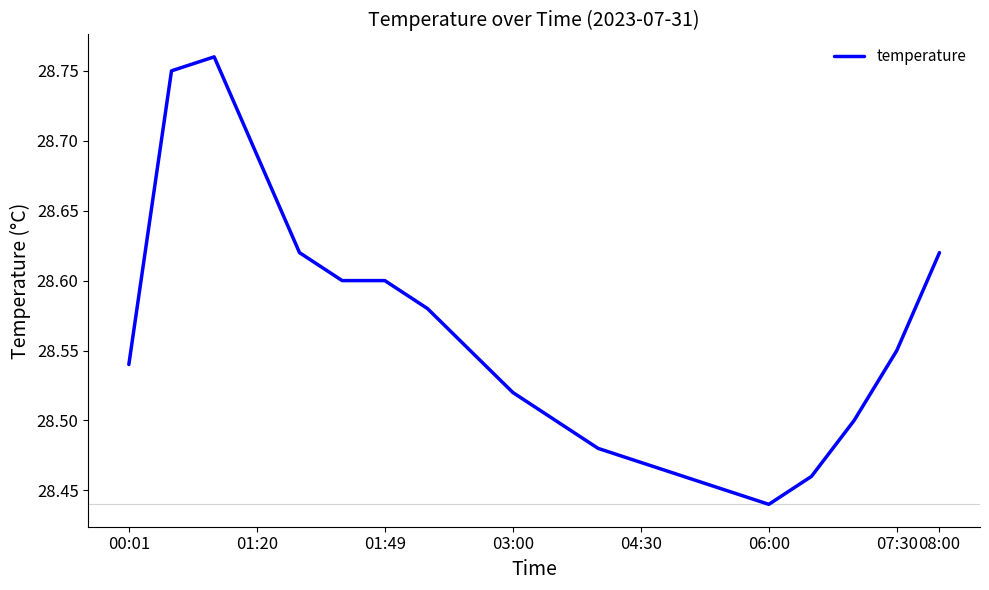

What is the value of the 8th point from the left?

28.6